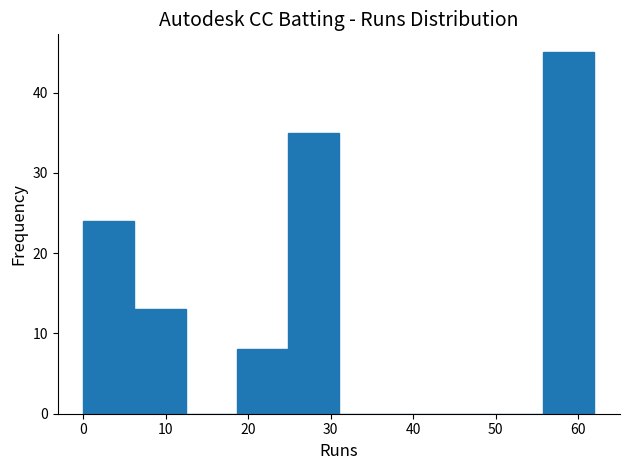

Over which range of the x-axis is the bar tallest?

55.8 to 62.0